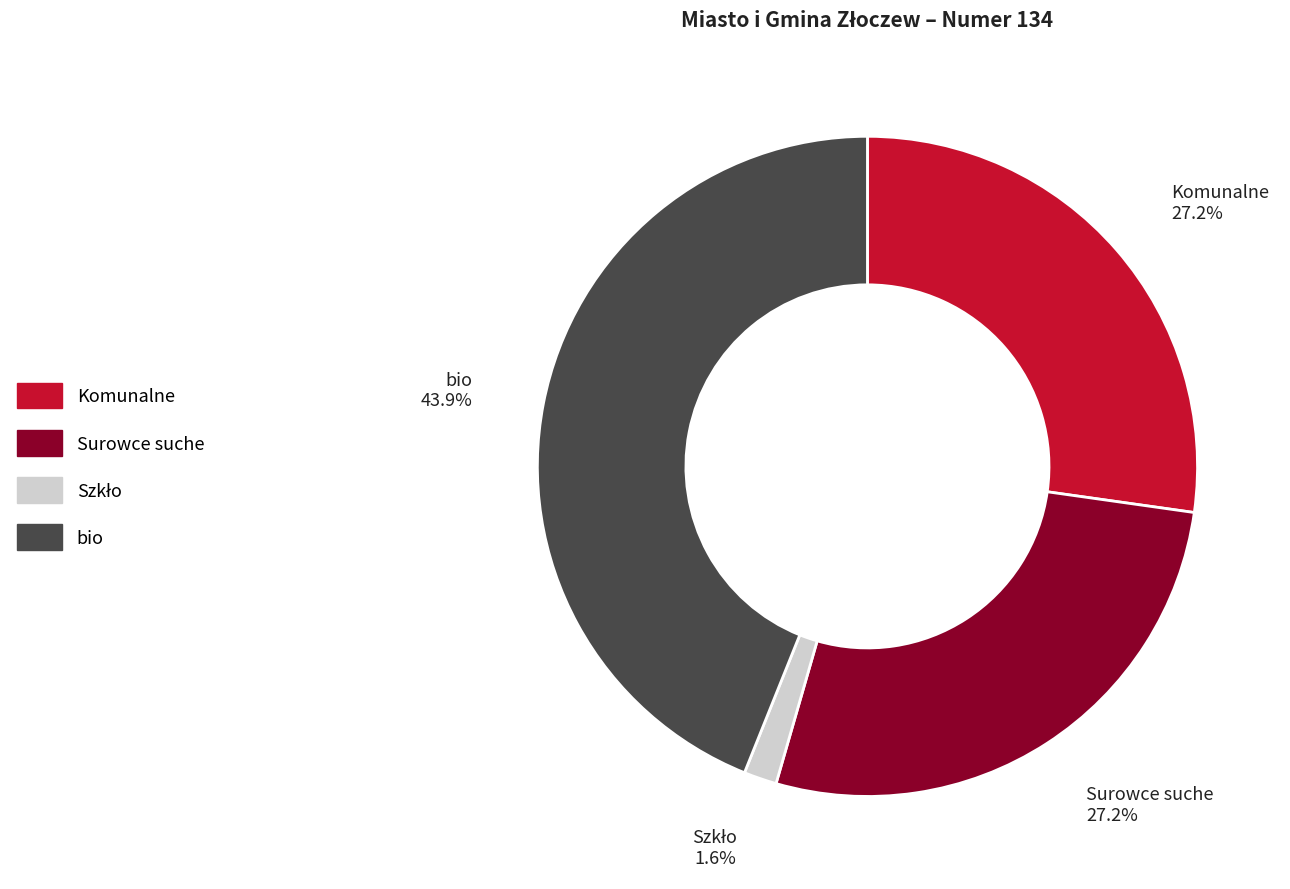

Count the number of slices in the pie.

4